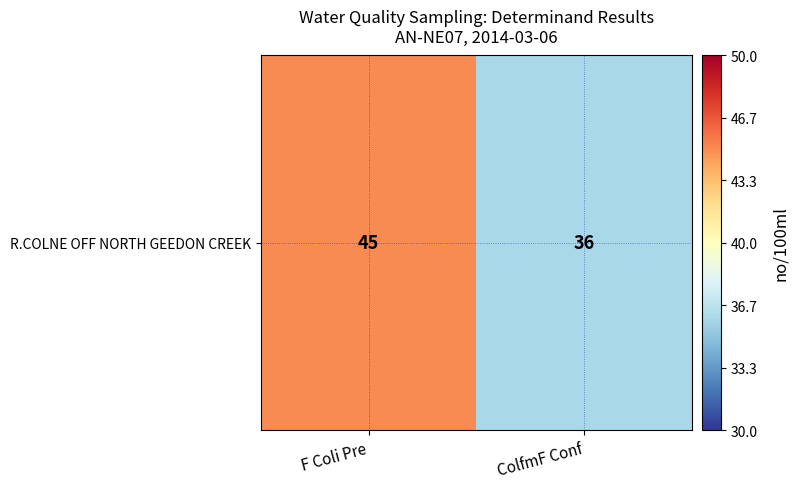

At which label is the value closest to 40?

ColfmF Conf